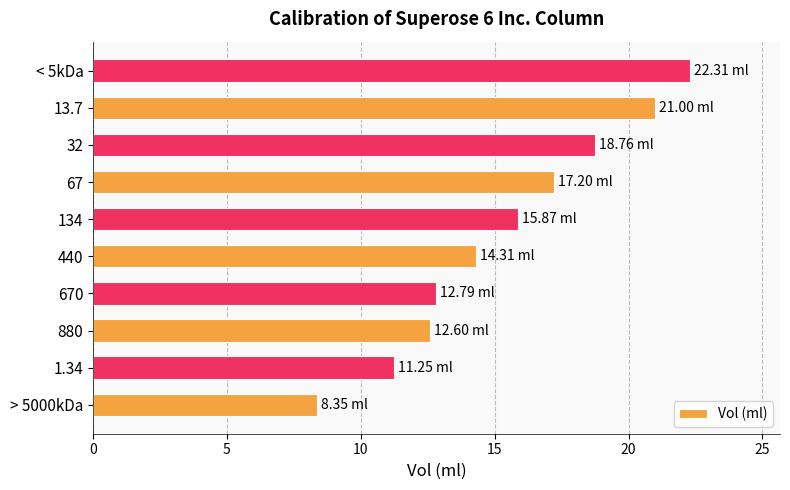

Approximately how many times larger is the value at 1.34 compared to 440?

0.8